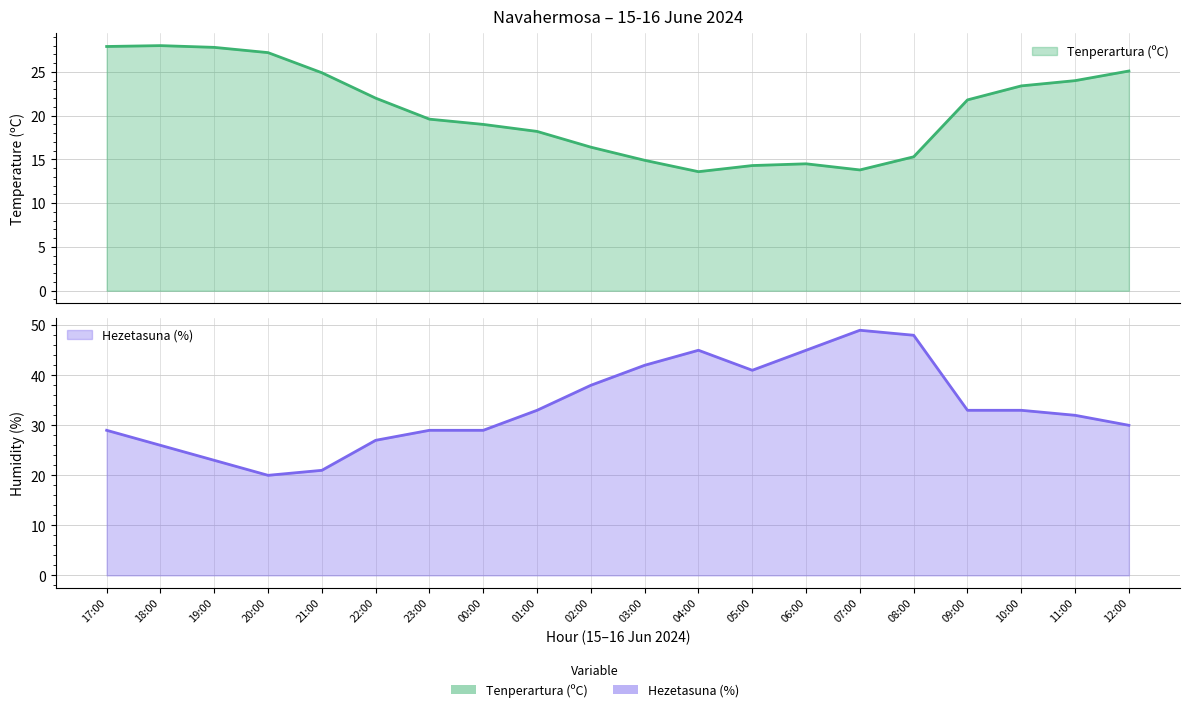

What is the sum of the Hezetasuna (%) values at 21:00 and 05:00?

62.0